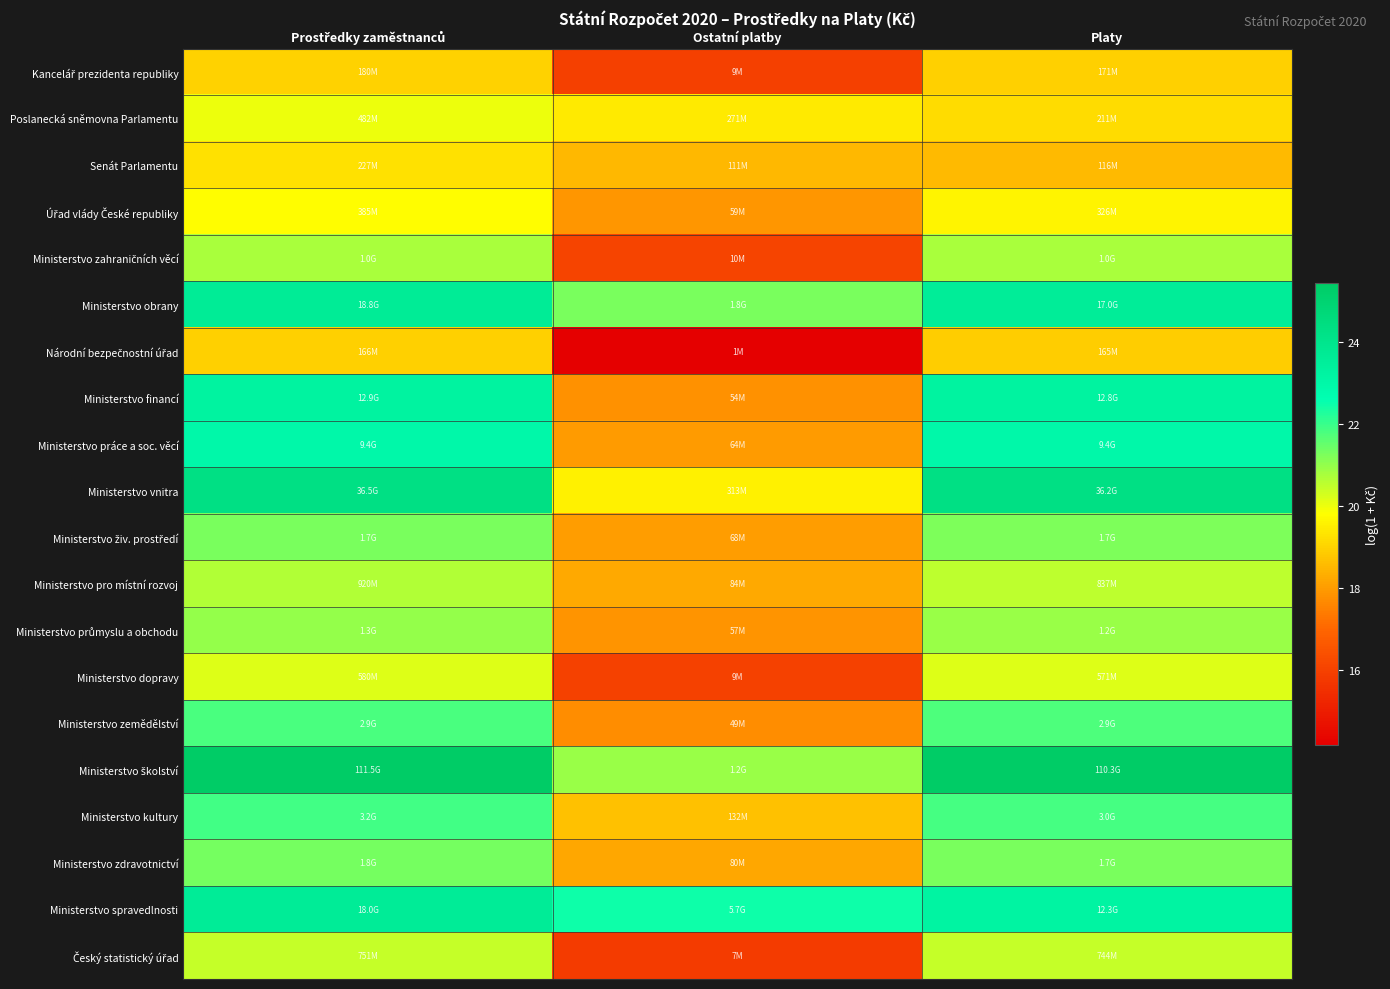

Which series has the largest total across all categories?

Ministerstvo školství